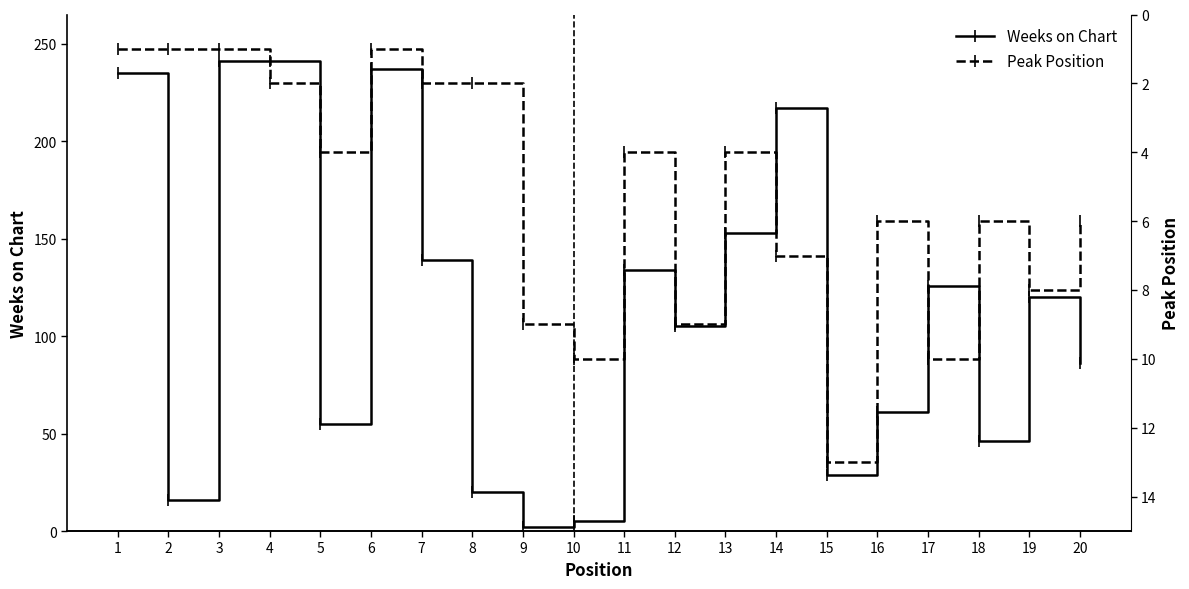

At which label does Peak Position reach its peak?

15